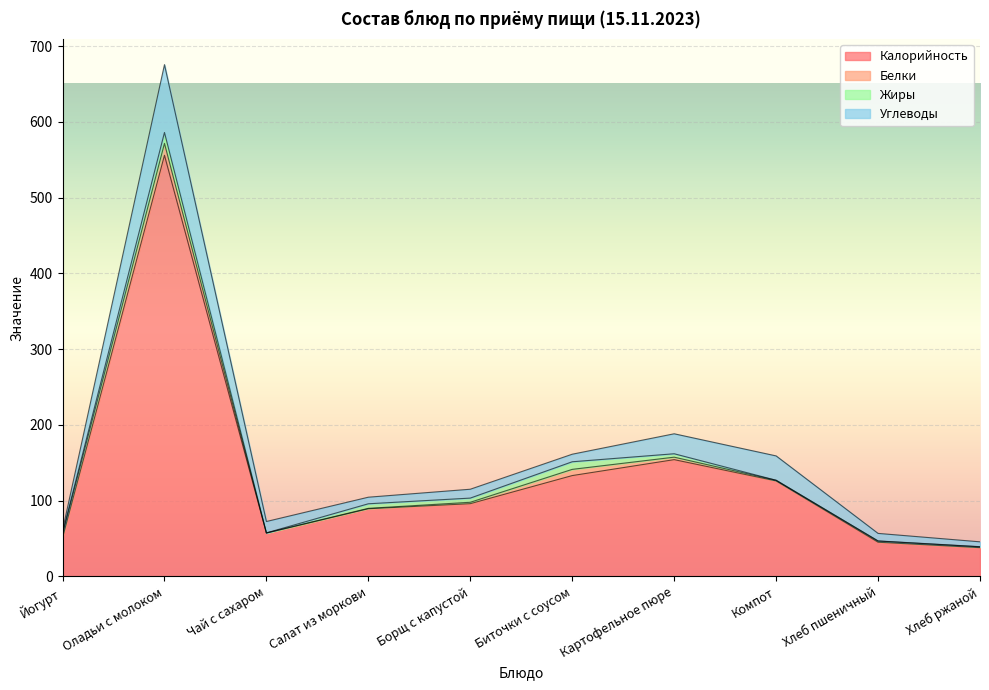

True or false: Калорийность has a value of 38.0 at Хлеб ржаной.

True